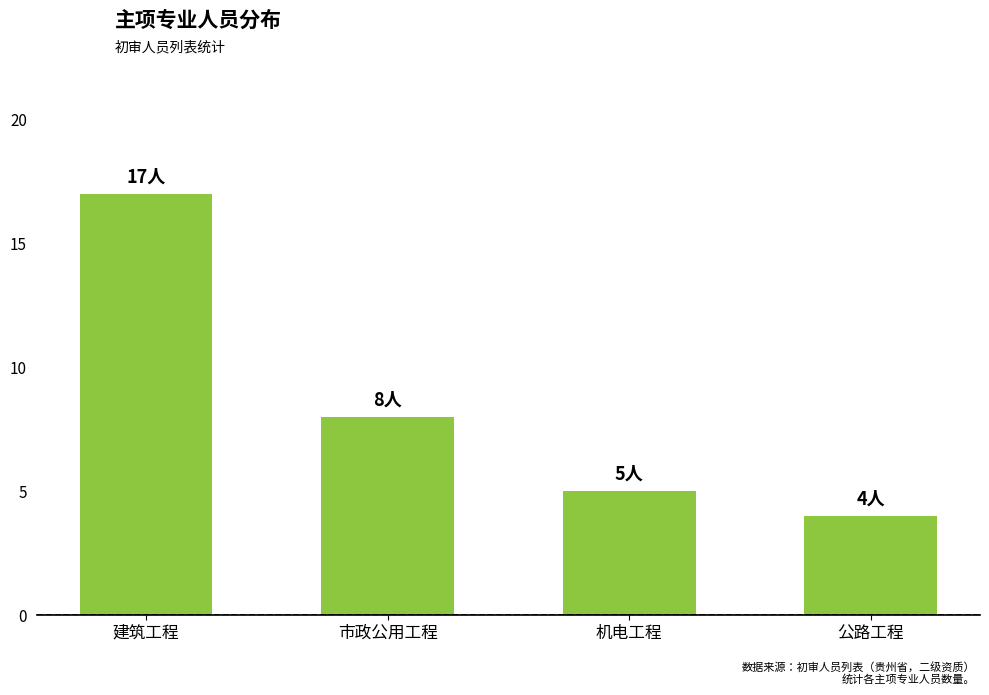

What is the sum of all values?

34